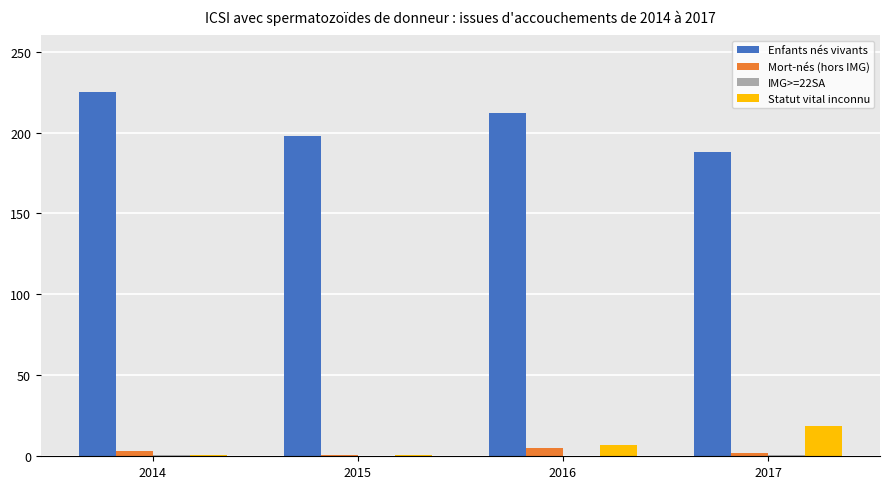

Are the bars horizontal?

No